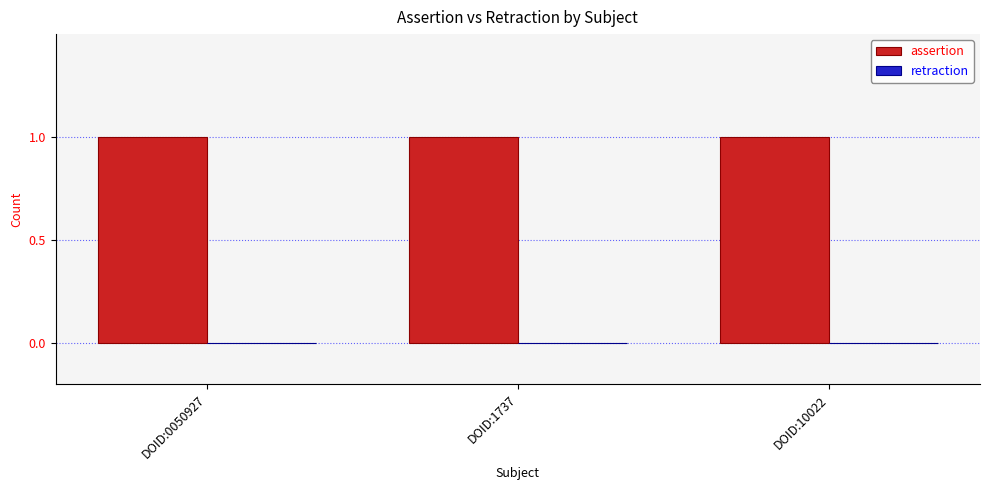

What position from the right is DOID:1737?

2